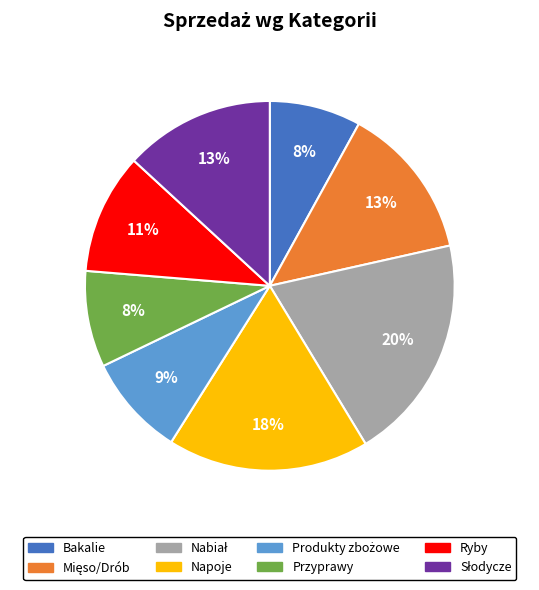

What is the ratio of the value at Napoje to the value at Bakalie?

2.2